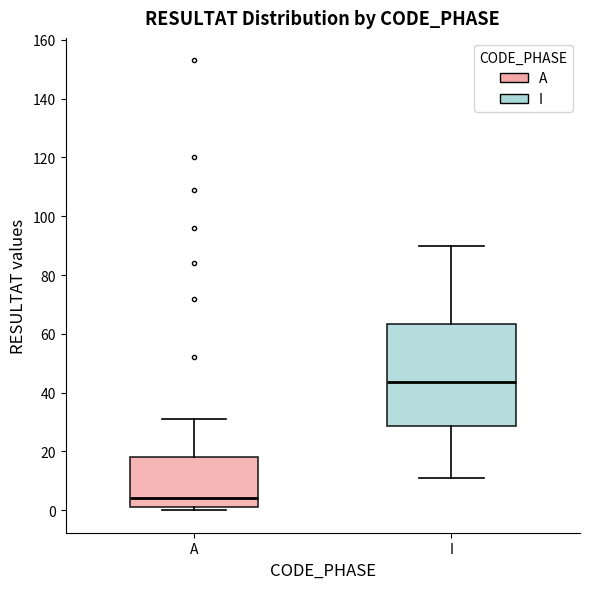

Which box is the tallest, from its lower edge to its upper edge?

I